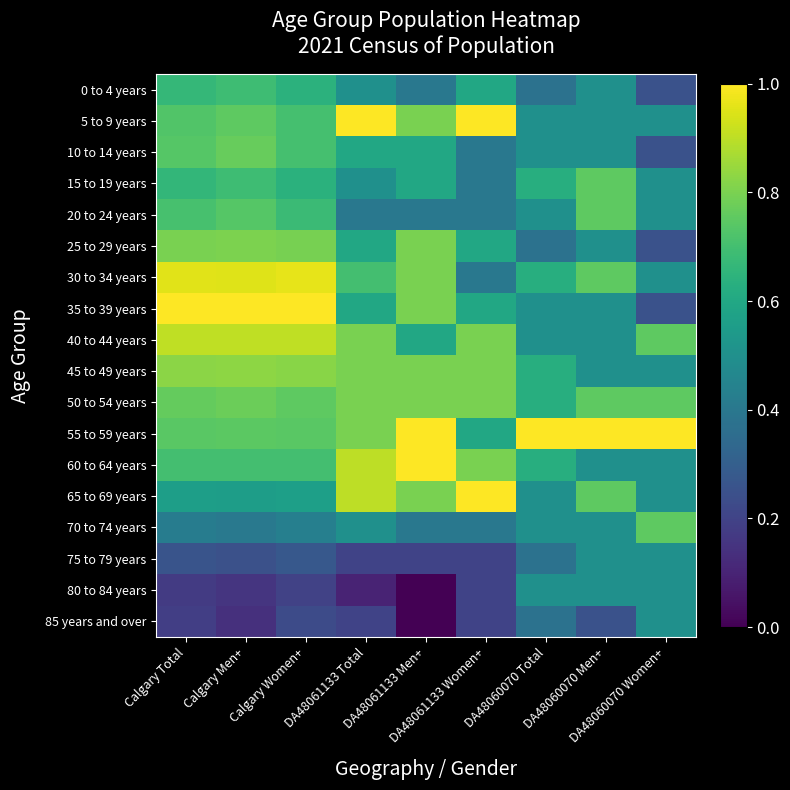

Reading left to right, extract all data points from this chart.

0 to 4 years: Calgary Total=0.7	Calgary Men+=0.7	Calgary Women+=0.6	DA48061133 Total=0.5	DA48061133 Men+=0.4	DA48061133 Women+=0.6	DA48060070 Total=0.4	DA48060070 Men+=0.5	DA48060070 Women+=0.2
5 to 9 years: Calgary Total=0.7	Calgary Men+=0.8	Calgary Women+=0.7	DA48061133 Total=1.0	DA48061133 Men+=0.8	DA48061133 Women+=1.0	DA48060070 Total=0.5	DA48060070 Men+=0.5	DA48060070 Women+=0.5
10 to 14 years: Calgary Total=0.7	Calgary Men+=0.8	Calgary Women+=0.7	DA48061133 Total=0.6	DA48061133 Men+=0.6	DA48061133 Women+=0.4	DA48060070 Total=0.5	DA48060070 Men+=0.5	DA48060070 Women+=0.2
15 to 19 years: Calgary Total=0.7	Calgary Men+=0.7	Calgary Women+=0.6	DA48061133 Total=0.5	DA48061133 Men+=0.6	DA48061133 Women+=0.4	DA48060070 Total=0.6	DA48060070 Men+=0.8	DA48060070 Women+=0.5
20 to 24 years: Calgary Total=0.7	Calgary Men+=0.7	Calgary Women+=0.7	DA48061133 Total=0.4	DA48061133 Men+=0.4	DA48061133 Women+=0.4	DA48060070 Total=0.5	DA48060070 Men+=0.8	DA48060070 Women+=0.5
25 to 29 years: Calgary Total=0.8	Calgary Men+=0.8	Calgary Women+=0.8	DA48061133 Total=0.6	DA48061133 Men+=0.8	DA48061133 Women+=0.6	DA48060070 Total=0.4	DA48060070 Men+=0.5	DA48060070 Women+=0.2
30 to 34 years: Calgary Total=1.0	Calgary Men+=0.9	Calgary Women+=1.0	DA48061133 Total=0.7	DA48061133 Men+=0.8	DA48061133 Women+=0.4	DA48060070 Total=0.6	DA48060070 Men+=0.8	DA48060070 Women+=0.5
35 to 39 years: Calgary Total=1.0	Calgary Men+=1.0	Calgary Women+=1.0	DA48061133 Total=0.6	DA48061133 Men+=0.8	DA48061133 Women+=0.6	DA48060070 Total=0.5	DA48060070 Men+=0.5	DA48060070 Women+=0.2
40 to 44 years: Calgary Total=0.9	Calgary Men+=0.9	Calgary Women+=0.9	DA48061133 Total=0.8	DA48061133 Men+=0.6	DA48061133 Women+=0.8	DA48060070 Total=0.5	DA48060070 Men+=0.5	DA48060070 Women+=0.8
45 to 49 years: Calgary Total=0.8	Calgary Men+=0.8	Calgary Women+=0.8	DA48061133 Total=0.8	DA48061133 Men+=0.8	DA48061133 Women+=0.8	DA48060070 Total=0.6	DA48060070 Men+=0.5	DA48060070 Women+=0.5
50 to 54 years: Calgary Total=0.8	Calgary Men+=0.8	Calgary Women+=0.8	DA48061133 Total=0.8	DA48061133 Men+=0.8	DA48061133 Women+=0.8	DA48060070 Total=0.6	DA48060070 Men+=0.8	DA48060070 Women+=0.8
55 to 59 years: Calgary Total=0.7	Calgary Men+=0.7	Calgary Women+=0.7	DA48061133 Total=0.8	DA48061133 Men+=1.0	DA48061133 Women+=0.6	DA48060070 Total=1.0	DA48060070 Men+=1.0	DA48060070 Women+=1.0
60 to 64 years: Calgary Total=0.7	Calgary Men+=0.7	Calgary Women+=0.7	DA48061133 Total=0.9	DA48061133 Men+=1.0	DA48061133 Women+=0.8	DA48060070 Total=0.6	DA48060070 Men+=0.5	DA48060070 Women+=0.5
65 to 69 years: Calgary Total=0.6	Calgary Men+=0.6	Calgary Women+=0.6	DA48061133 Total=0.9	DA48061133 Men+=0.8	DA48061133 Women+=1.0	DA48060070 Total=0.5	DA48060070 Men+=0.8	DA48060070 Women+=0.5
70 to 74 years: Calgary Total=0.4	Calgary Men+=0.4	Calgary Women+=0.4	DA48061133 Total=0.5	DA48061133 Men+=0.4	DA48061133 Women+=0.4	DA48060070 Total=0.5	DA48060070 Men+=0.5	DA48060070 Women+=0.8
75 to 79 years: Calgary Total=0.3	Calgary Men+=0.2	Calgary Women+=0.3	DA48061133 Total=0.2	DA48061133 Men+=0.2	DA48061133 Women+=0.2	DA48060070 Total=0.4	DA48060070 Men+=0.5	DA48060070 Women+=0.5
80 to 84 years: Calgary Total=0.2	Calgary Men+=0.2	Calgary Women+=0.2	DA48061133 Total=0.1	DA48061133 Men+=0.0	DA48061133 Women+=0.2	DA48060070 Total=0.5	DA48060070 Men+=0.5	DA48060070 Women+=0.5
85 years and over: Calgary Total=0.2	Calgary Men+=0.1	Calgary Women+=0.2	DA48061133 Total=0.2	DA48061133 Men+=0.0	DA48061133 Women+=0.2	DA48060070 Total=0.4	DA48060070 Men+=0.2	DA48060070 Women+=0.5